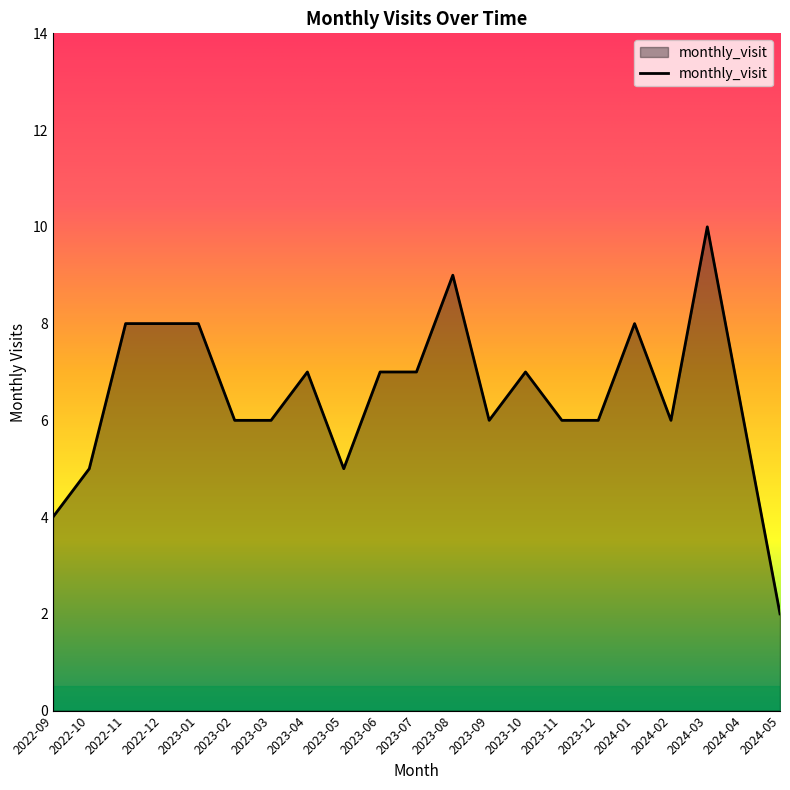

The value at 2023-11 is 6. True or false?

True